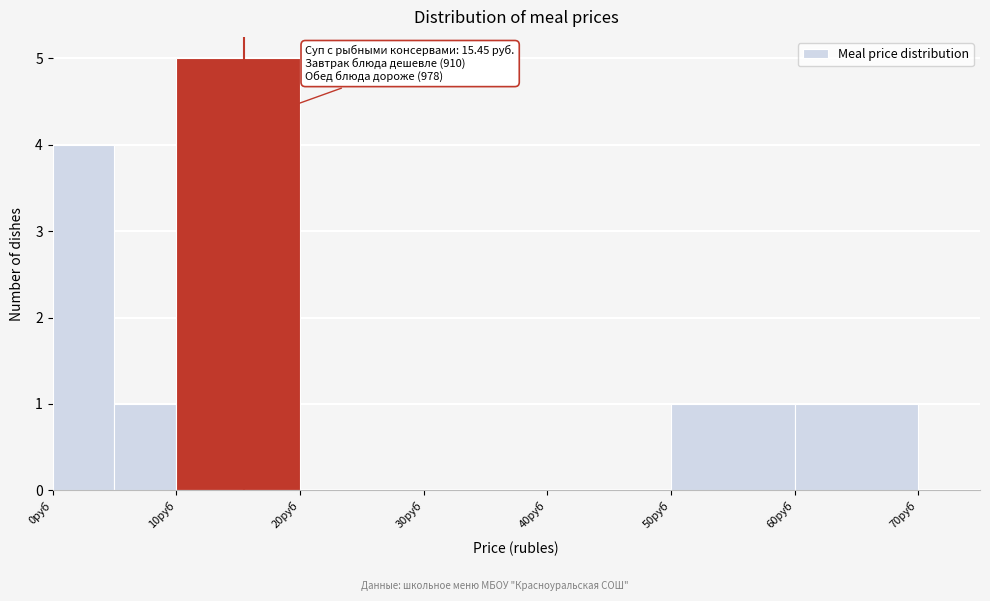

Over which range of the x-axis is the bar tallest?

10 to 20